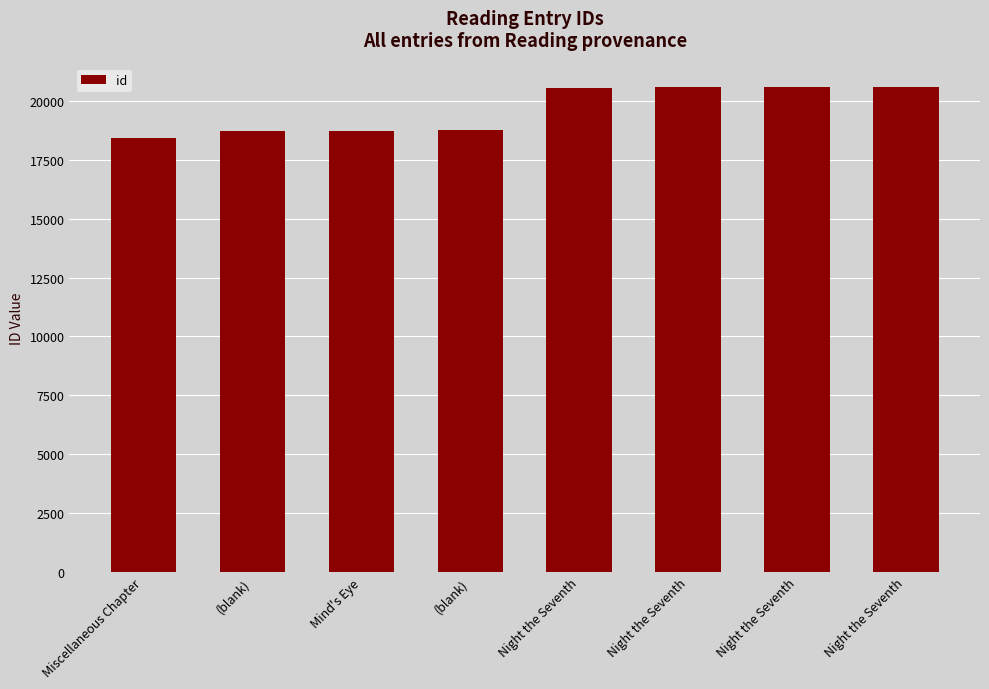

What is the label of the 4th bar from the left?

(blank)